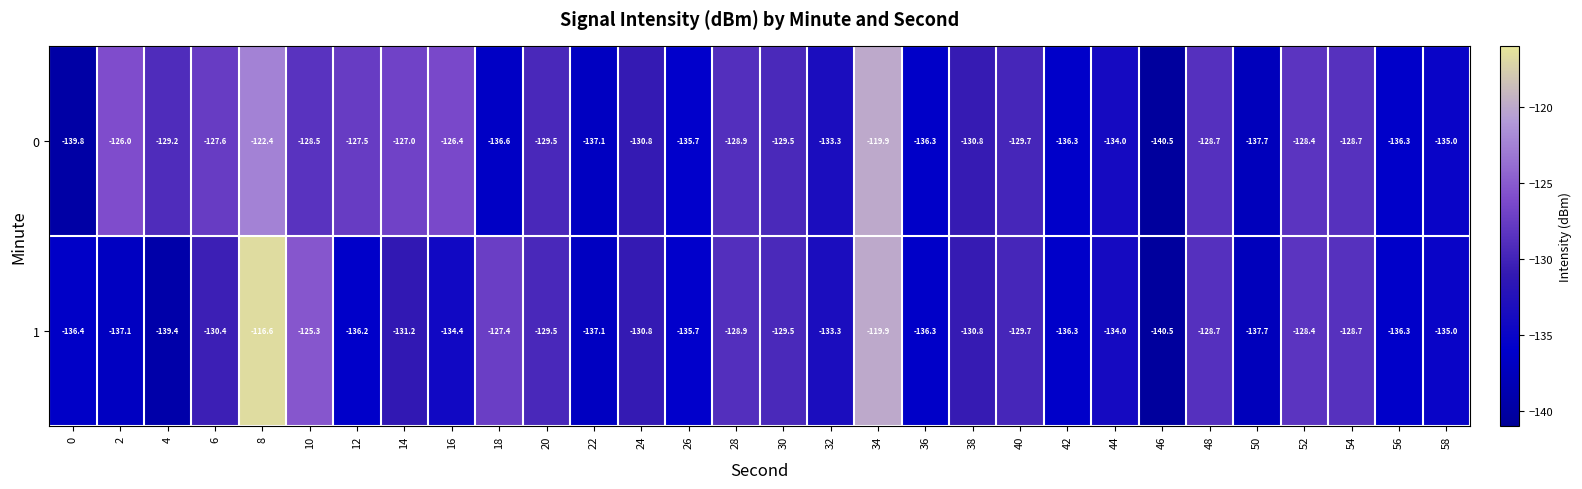

Which series has the largest total across all categories?

0